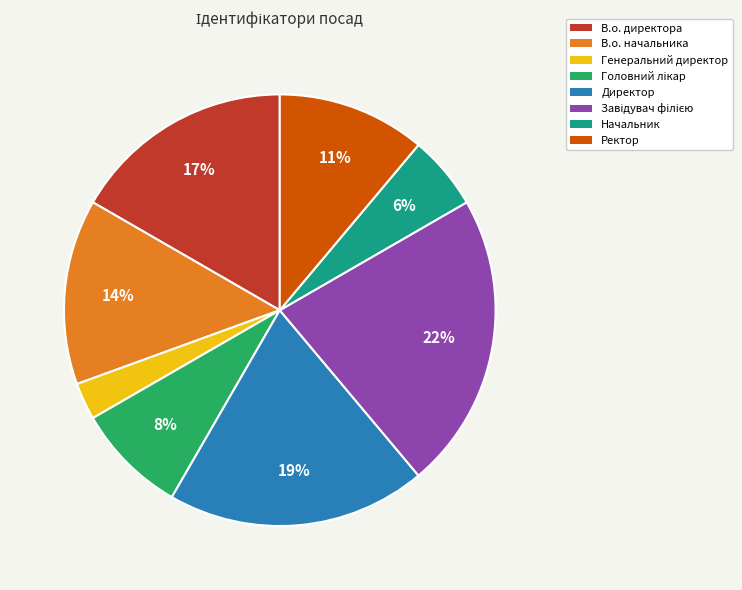

Is there any slice that represents more than half of the pie?

No